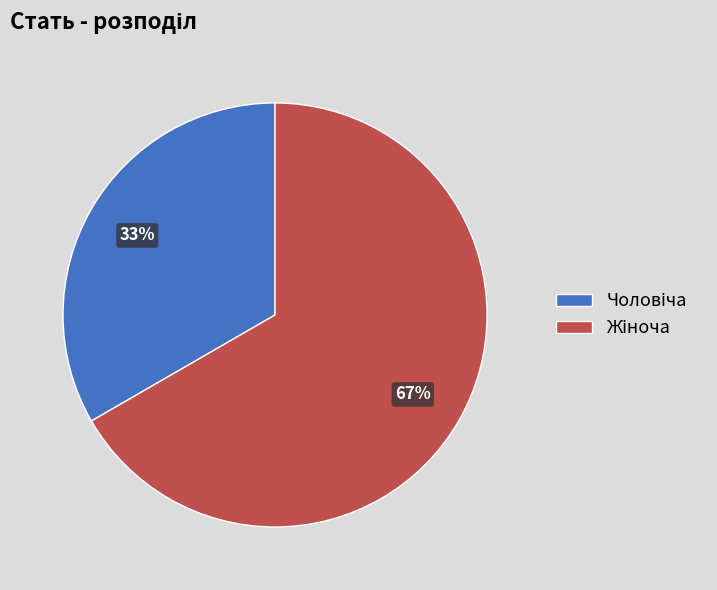

Does any single category account for the majority?

Yes